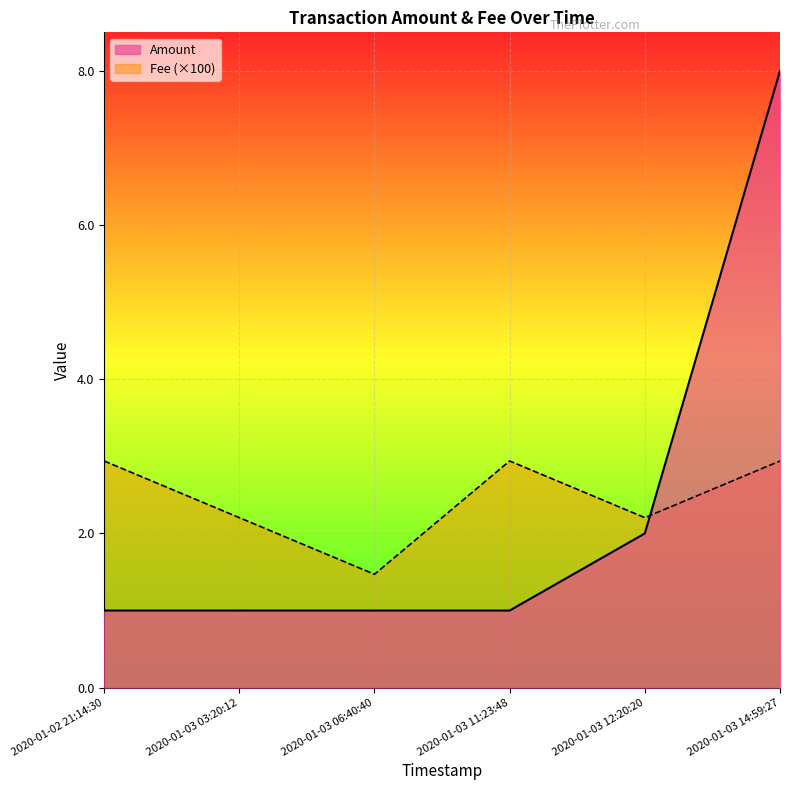

Which category has the highest value across all series?

2020-01-03 14:59:27